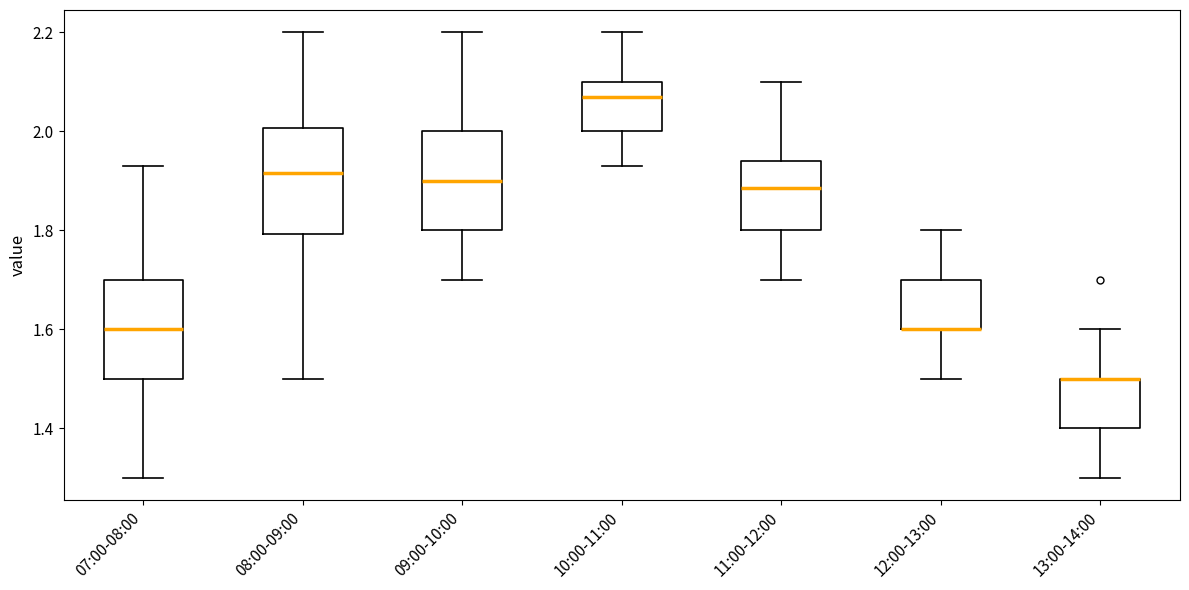

Reading left to right, transcribe this box plot: for each box, give where its median line is, the range the box spans, and where its two whiskers end, as read against the y-axis. The values are not printed on the chart, so give them approximately, as read against the axis.

07:00-08:00: median 1.60, box 1.50 to 1.70, whiskers 1.30 to 1.94
08:00-09:00: median 1.92, box 1.80 to 2.00, whiskers 1.50 to 2.20
09:00-10:00: median 1.90, box 1.80 to 2.00, whiskers 1.70 to 2.20
10:00-11:00: median 2.08, box 2.00 to 2.10, whiskers 1.94 to 2.20
11:00-12:00: median 1.88, box 1.80 to 1.94, whiskers 1.70 to 2.10
12:00-13:00: median 1.60 (drawn on the box's lower edge), box 1.60 to 1.70, whiskers 1.50 to 1.80
13:00-14:00: median 1.50 (drawn on the box's upper edge), box 1.40 to 1.50, whiskers 1.30 to 1.60